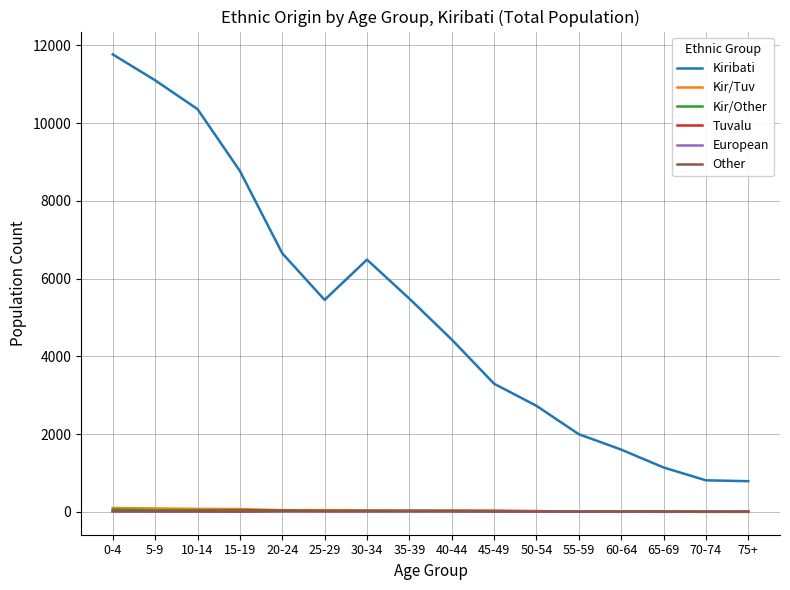

The Kir/Tuv series shows 99 at 0-4. True or false?

True